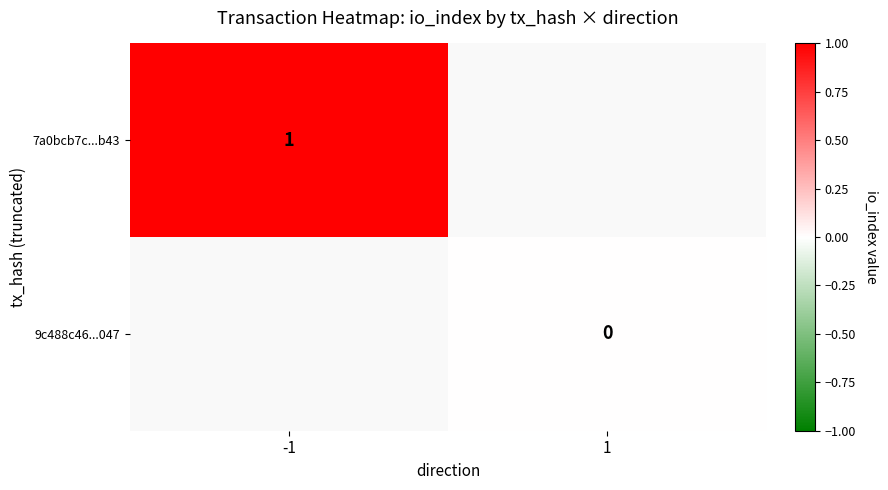

The 7a0bcb7c...b43 series shows 2 at -1. True or false?

False